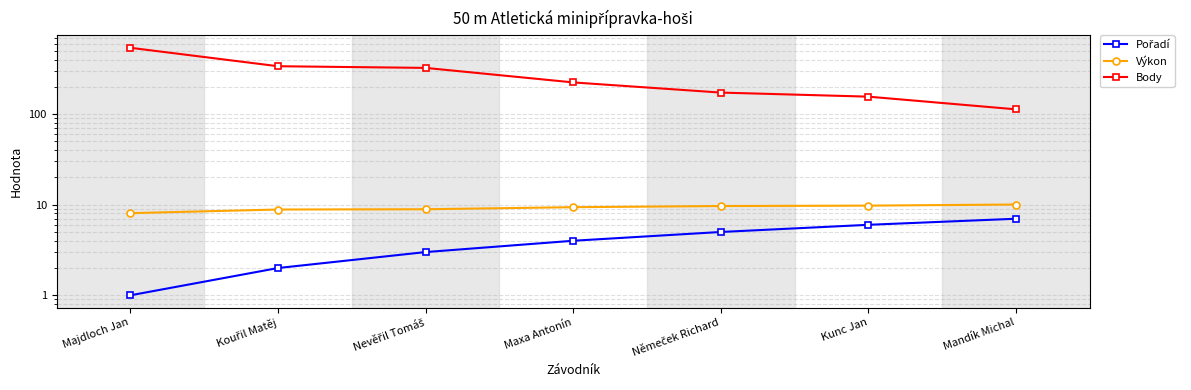

What is the label of the 6th point from the left?

Kunc Jan